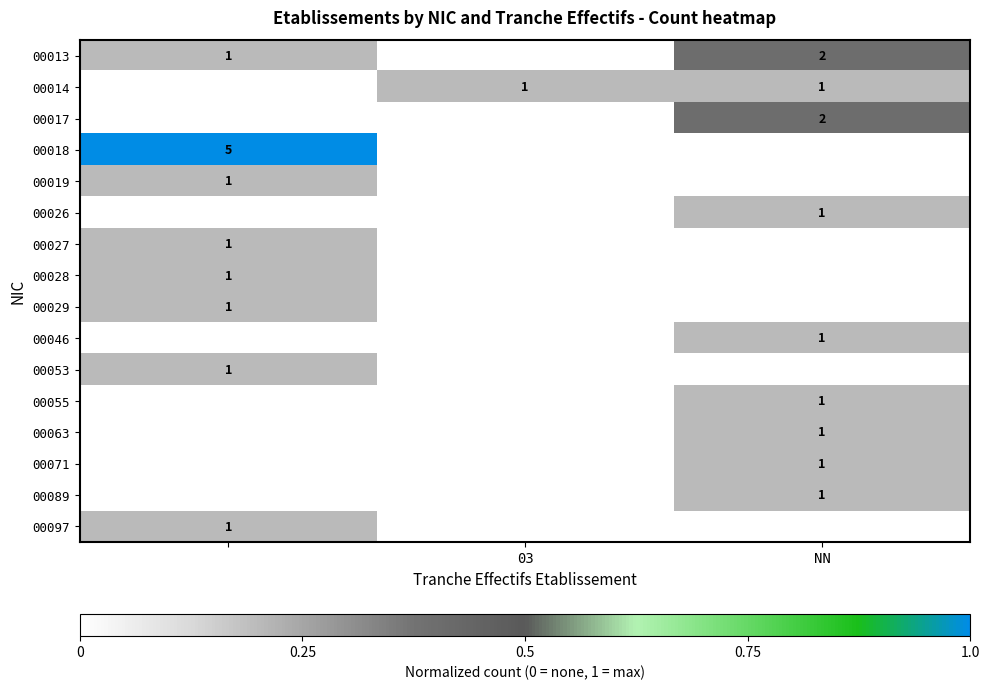

True or false: 00071 has a value of 1 at NN.

True